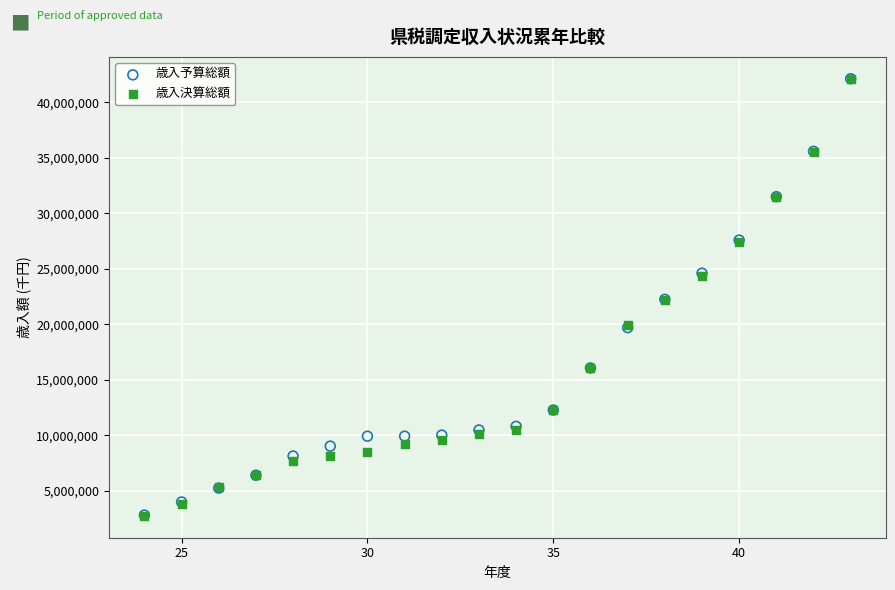

What are all the series names shown in the legend?

歳入予算総額, 歳入決算総額